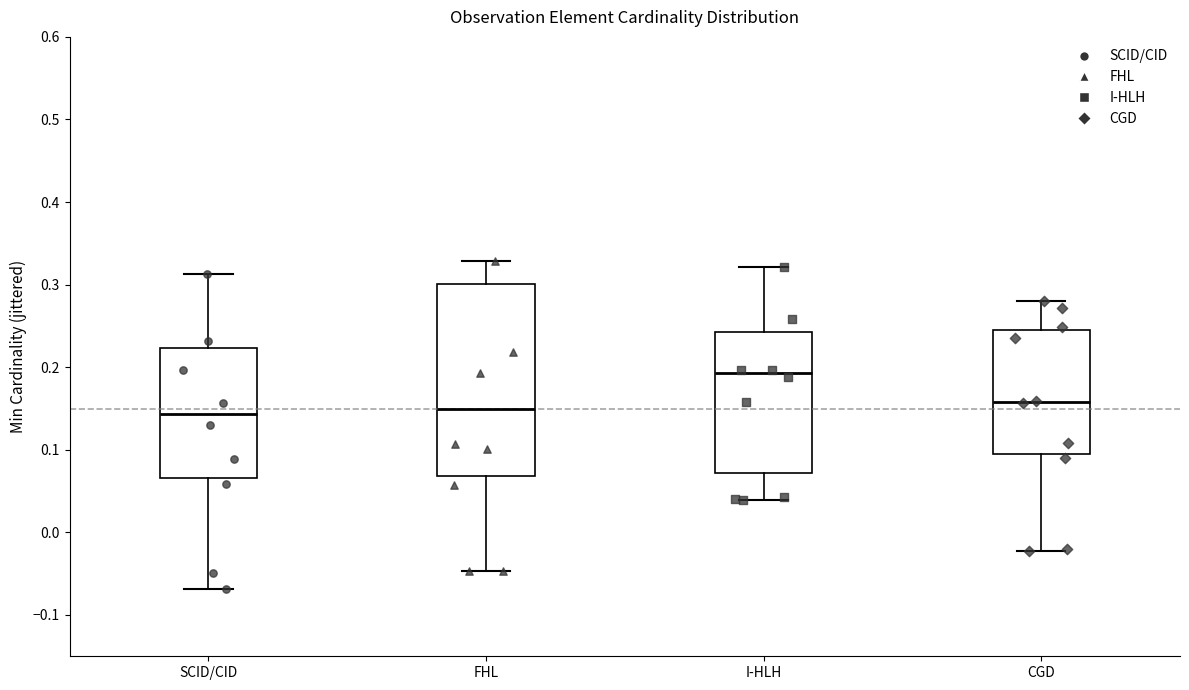

Comparing the boxes themselves (not the whiskers), which one is the tallest?

FHL